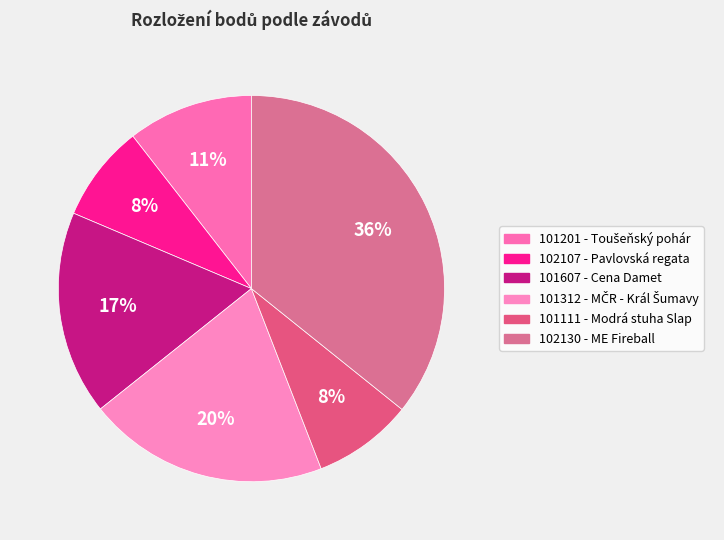

Is it true that 102107 is 8% of the pie?

True